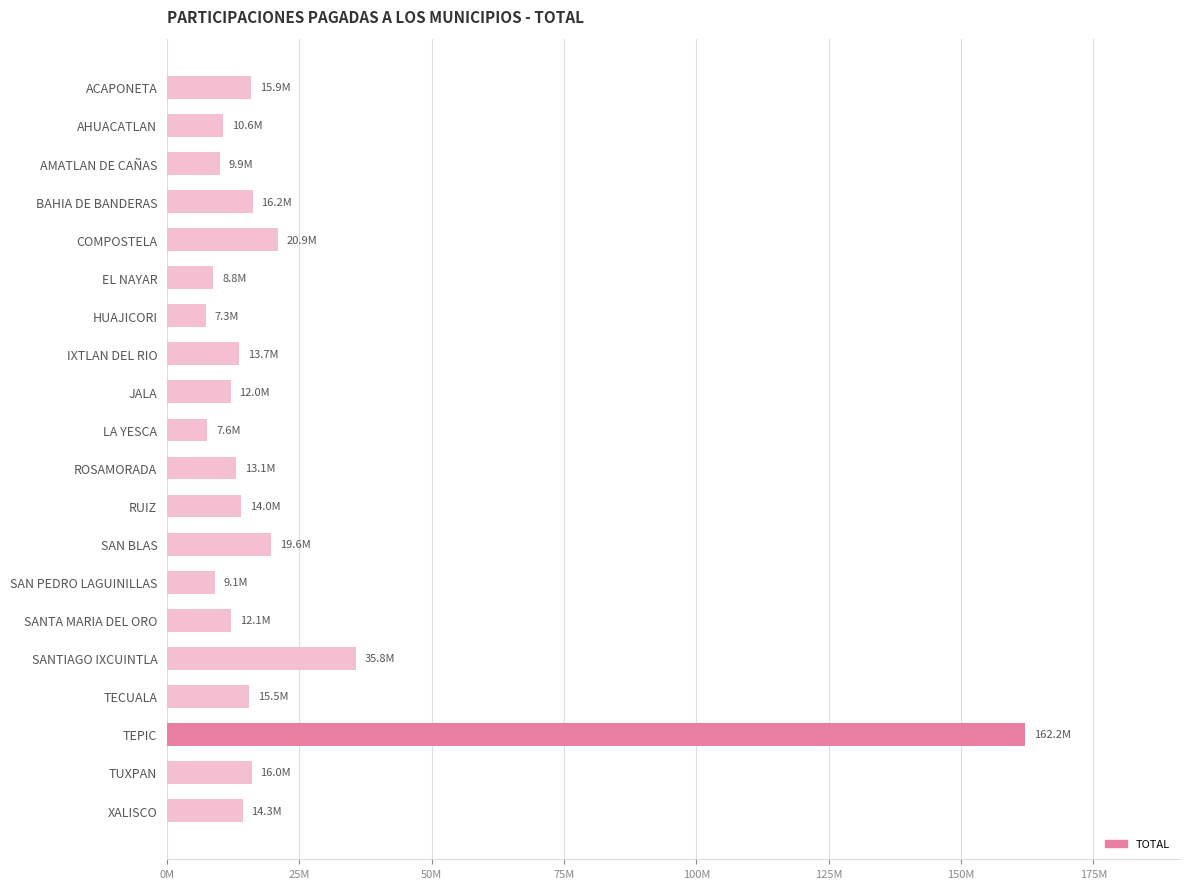

Which label corresponds to the largest value in the chart?

TEPIC